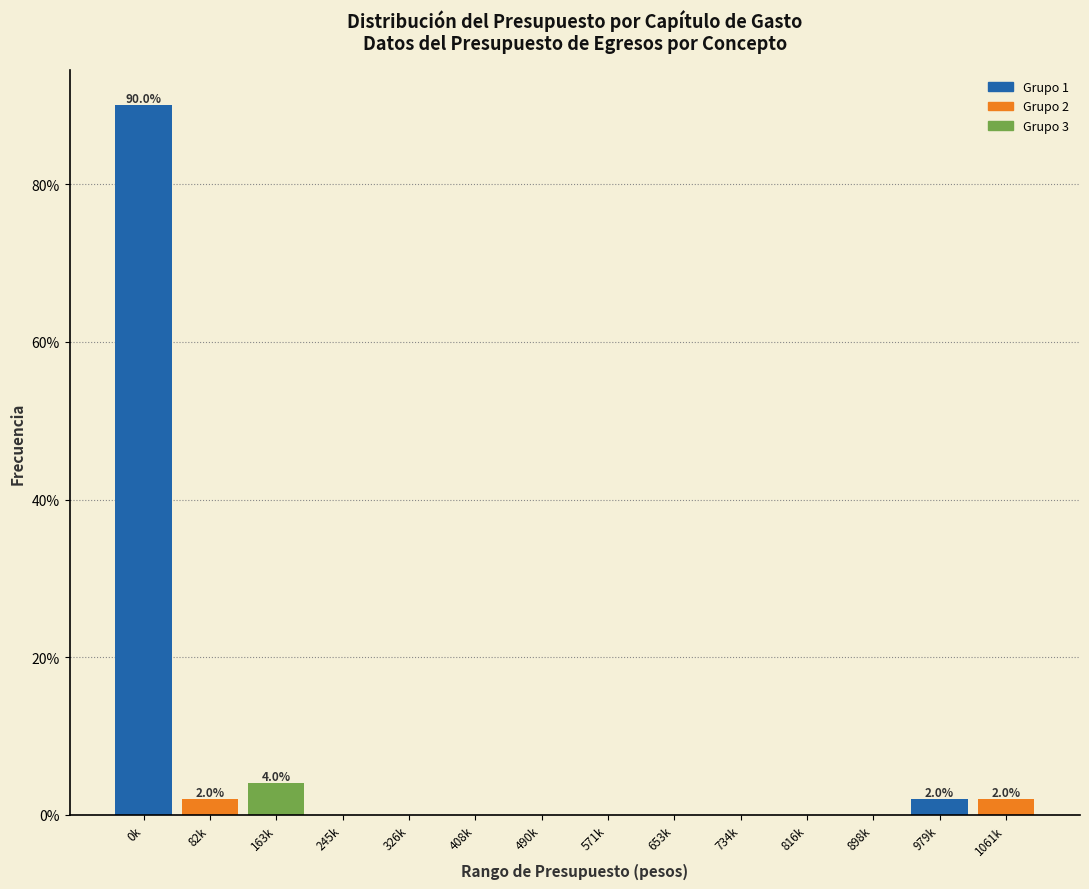

Reading right to left, what are all the values shown in this chart?

1061k=2	979k=2	898k=0	816k=0	734k=0	653k=0	571k=0	490k=0	408k=0	326k=0	245k=0	163k=4	82k=2	0k=90